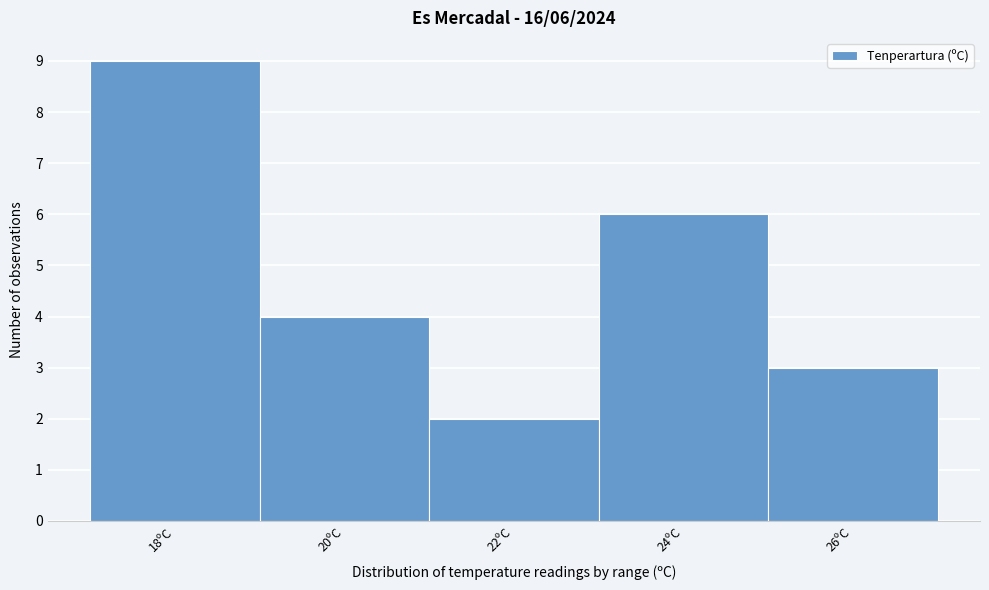

Reading left to right, what are all the values shown in this chart?

18ºC=9	20ºC=4	22ºC=2	24ºC=6	26ºC=3